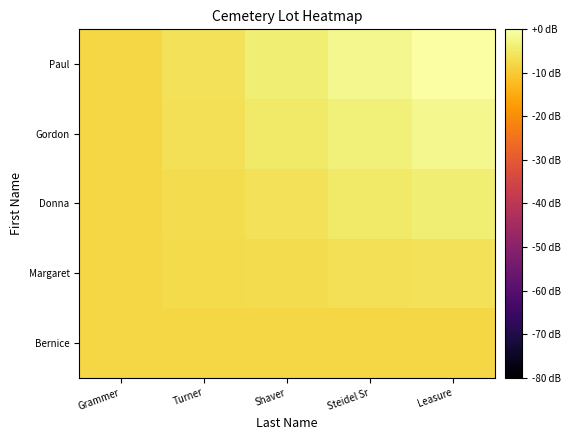

Reading left to right, extract all data points from this chart.

Bernice: Grammer=-8.0	Turner=-8.0	Shaver=-8.0	Steidel Sr=-8.0	Leasure=-8.0
Margaret: Grammer=-8.0	Turner=-7.5	Shaver=-7.0	Steidel Sr=-6.5	Leasure=-6.0
Donna: Grammer=-8.0	Turner=-7.0	Shaver=-6.0	Steidel Sr=-5.0	Leasure=-4.0
Gordon: Grammer=-8.0	Turner=-6.5	Shaver=-5.0	Steidel Sr=-3.5	Leasure=-2.0
Paul: Grammer=-8.0	Turner=-6.0	Shaver=-4.0	Steidel Sr=-2.0	Leasure=0.0